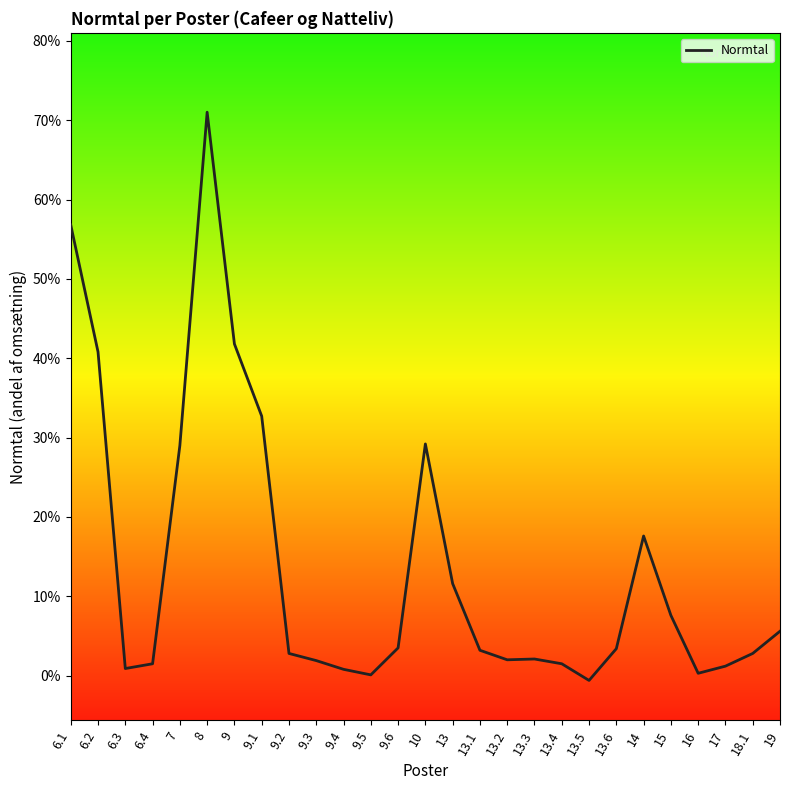

What position from the right is 13.3?

10